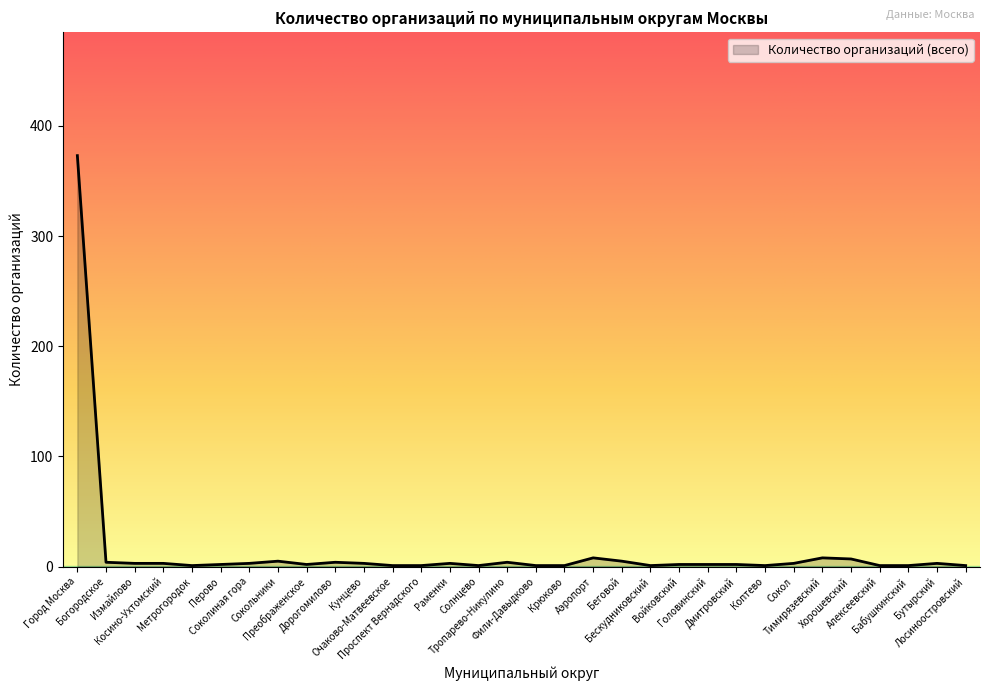

What is the difference between the maximum and minimum values?

372